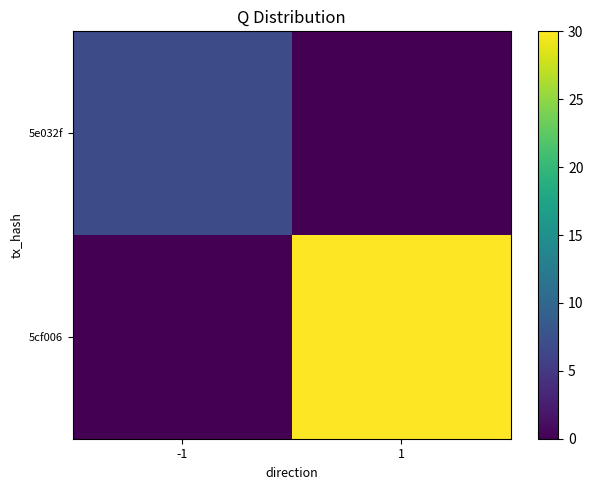

What is the total value across all series at -1?

7